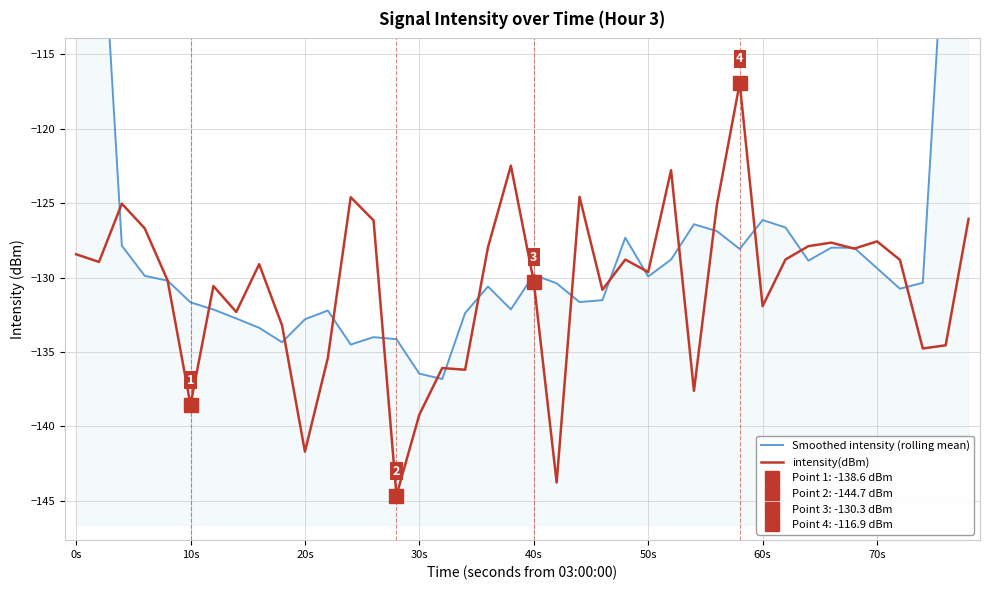

How many series are shown in this chart?

2